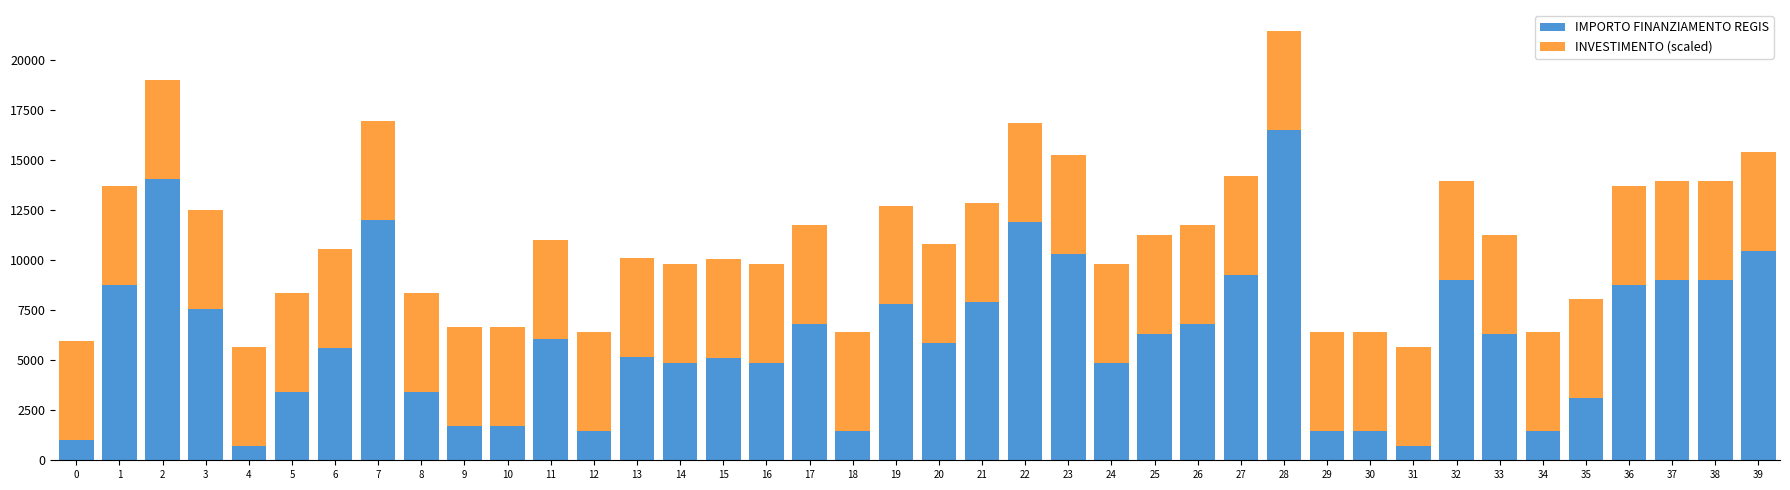

What is the total value across all series at 2?

19002.2